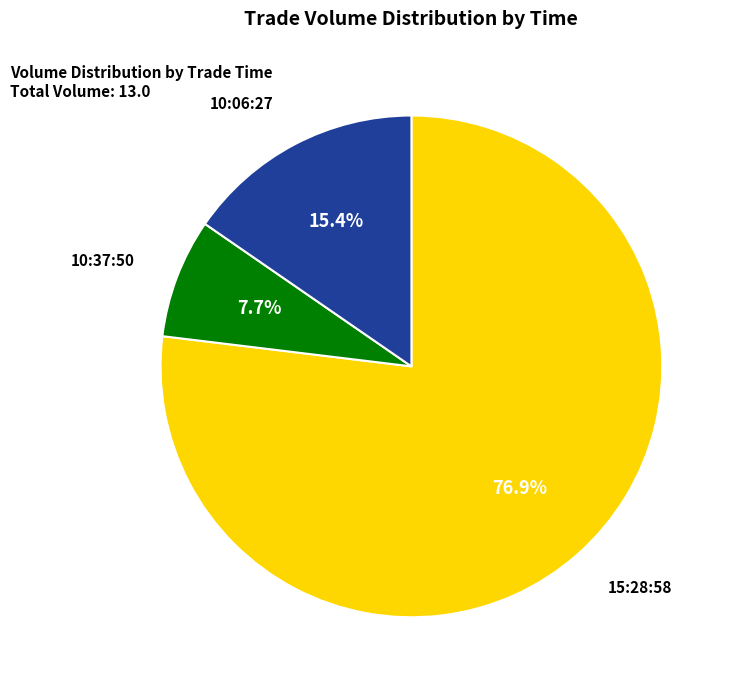

Which has a higher value, 15:28:58 or 10:37:50?

15:28:58